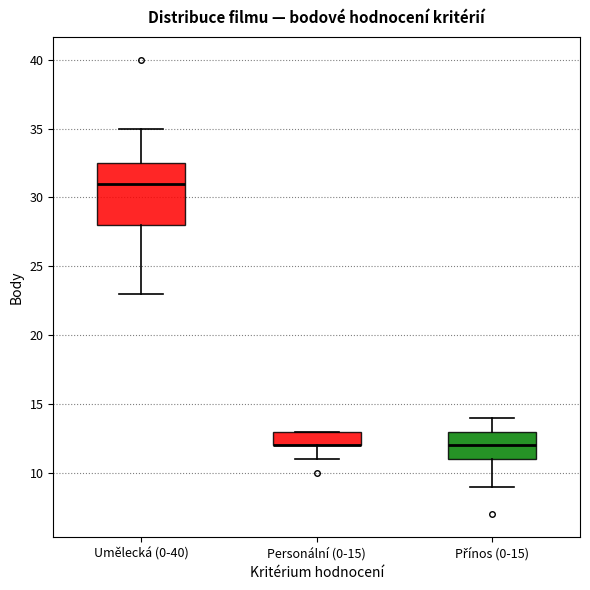

Reading left to right, transcribe this box plot: for each box, give where its median line is, the range the box spans, and where its two whiskers end, as read against the y-axis. The values are not printed on the chart, so give them approximately, as read against the axis.

Umělecká (0-40): median 31.0, box 28.0 to 32.5, whiskers 23.0 to 35.0
Personální (0-15): median 12.0 (drawn on the box's lower edge), box 12.0 to 13.0, whiskers 11.0 to 13.0
Přínos (0-15): median 12.0, box 11.0 to 13.0, whiskers 9.0 to 14.0